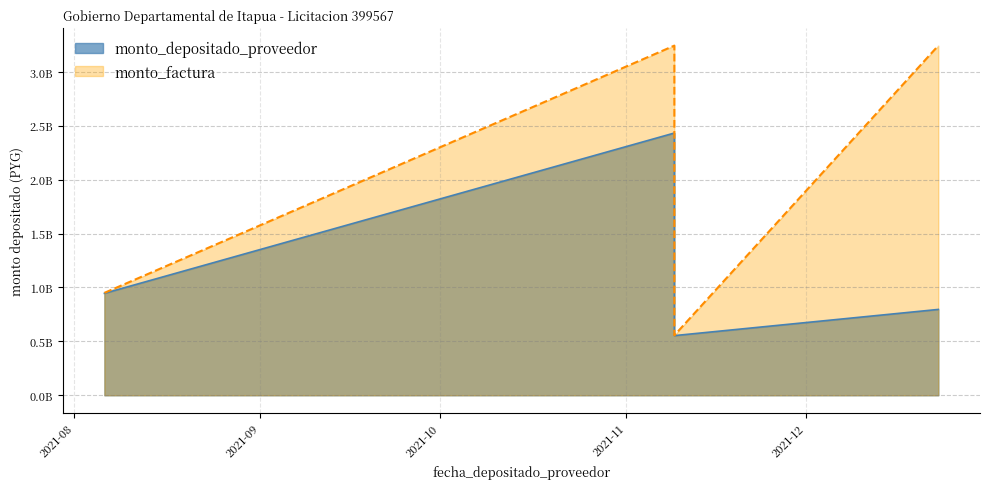

What is the value of the monto_factura point at the 1st from the left?

950000000